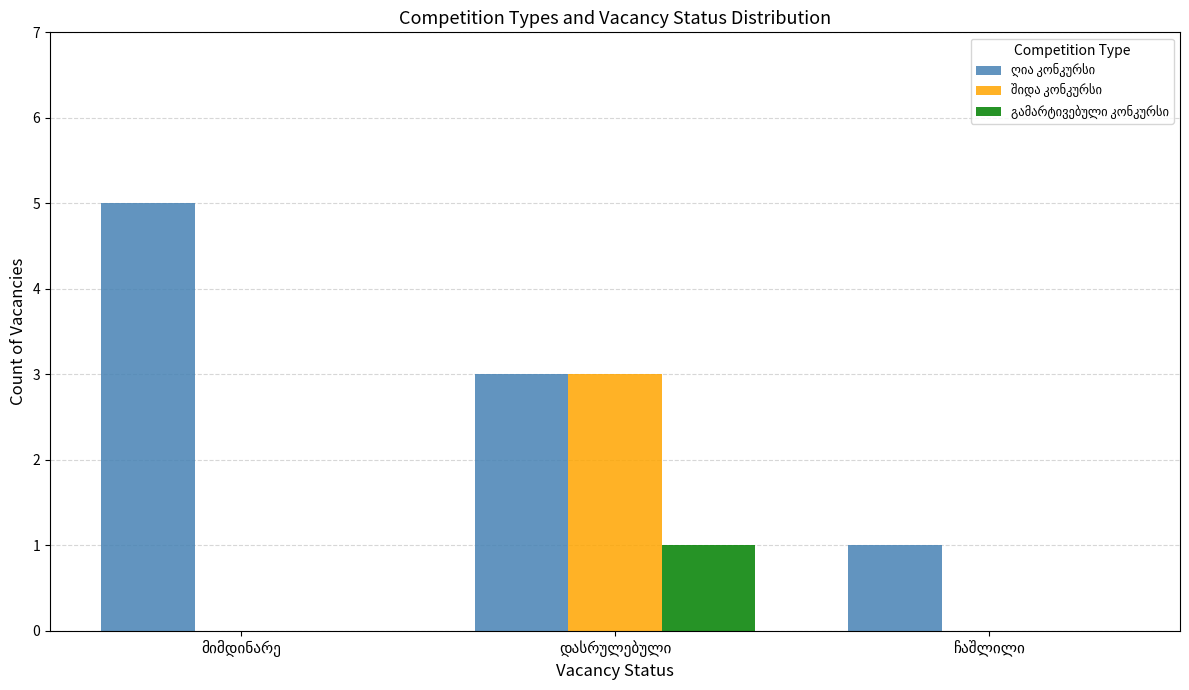

Which has a higher value, მიმდინარე or ჩაშლილი?

მიმდინარე